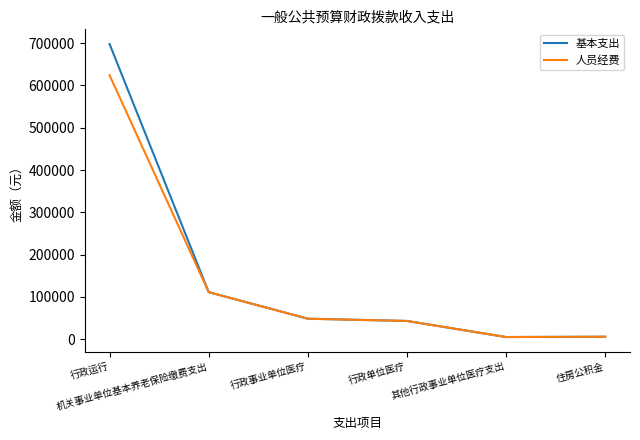

Which series has the largest range (max minus min)?

基本支出